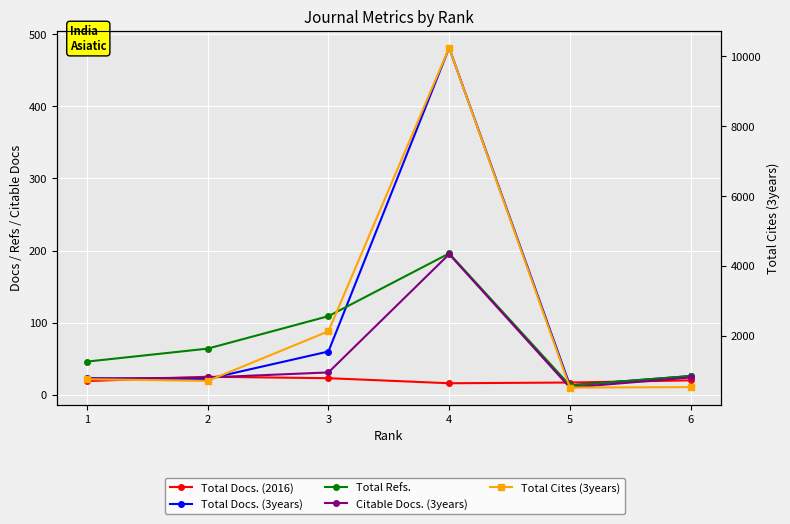

After their last crossing, which series has the higher values: Total Docs. (2016) or Citable Docs. (3years)?

Citable Docs. (3years)